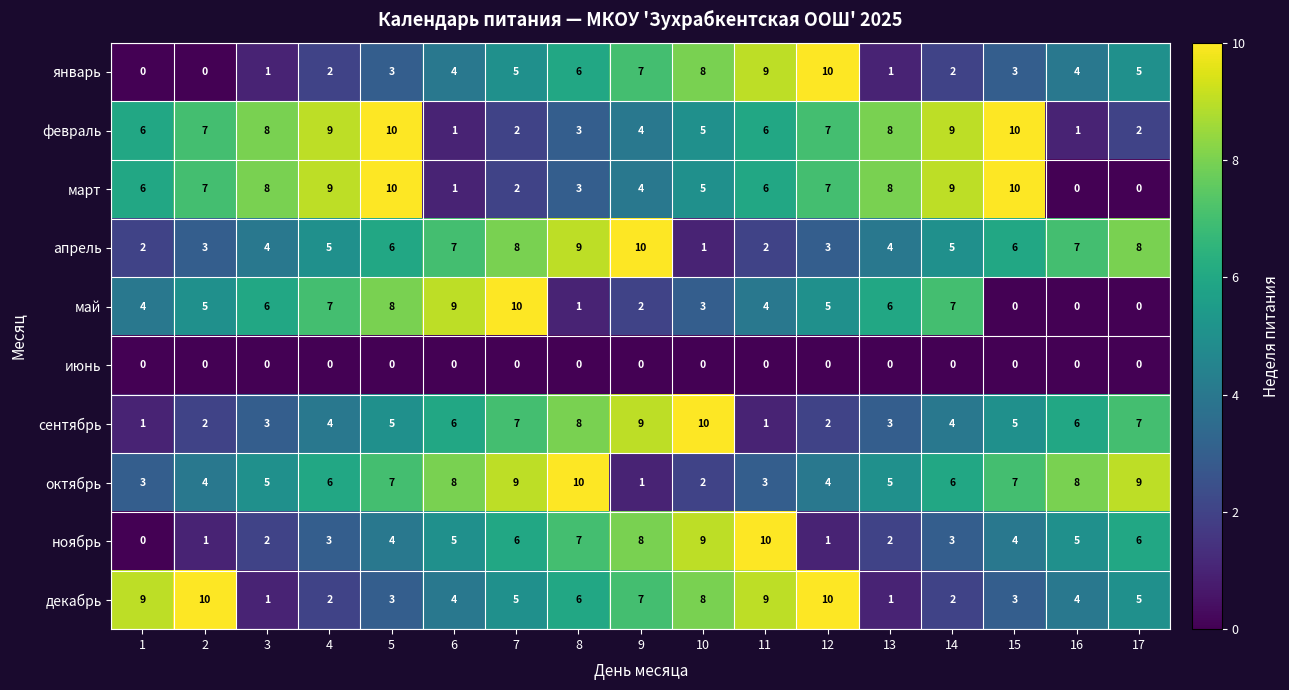

At which category is the sum across all series the highest?

5